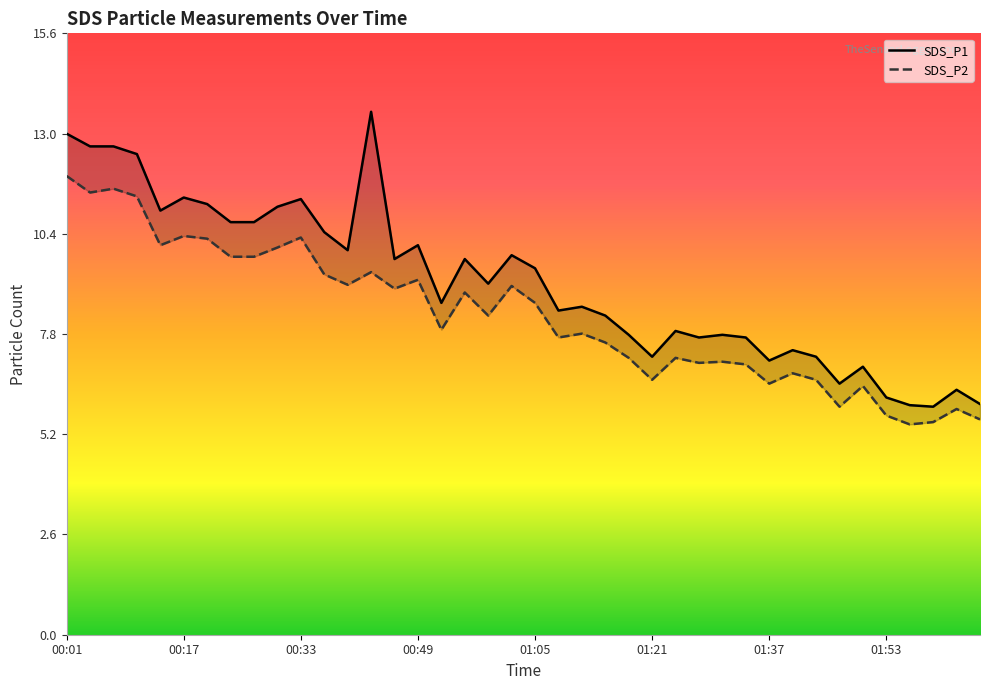

How many distinct data groups are displayed?

2